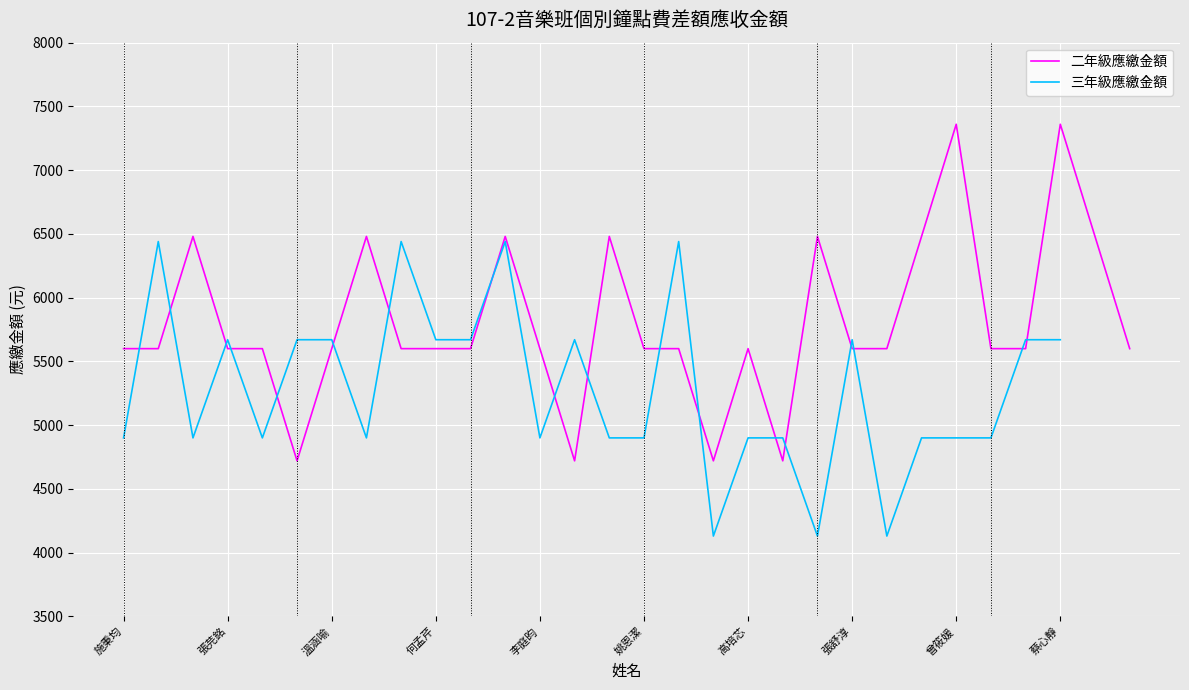

The chart shows a value of 6480 at 張予馨. True or false?

True